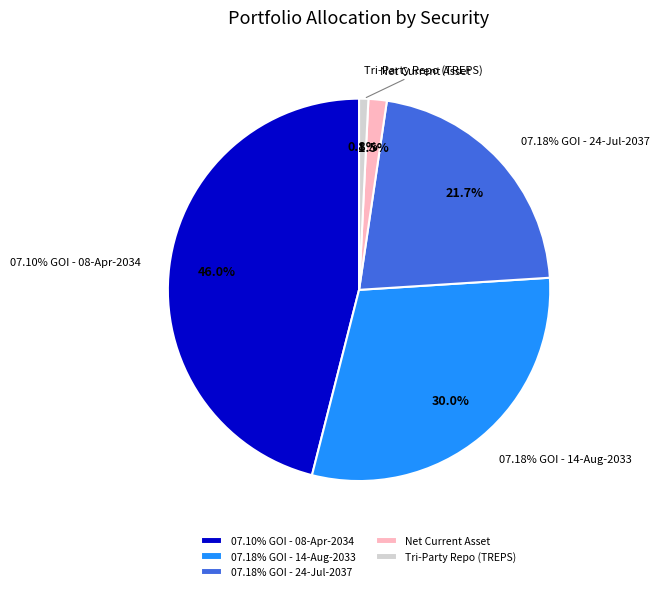

Is the sum of 07.10% GOI - 08-Apr-2034 and 07.18% GOI - 24-Jul-2037 greater than half?

Yes